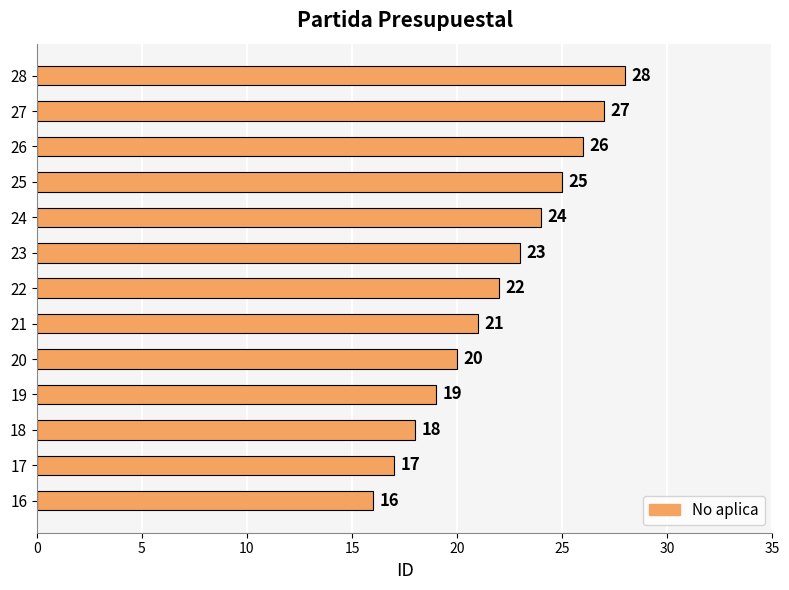

At which label is the value closest to 22?

22